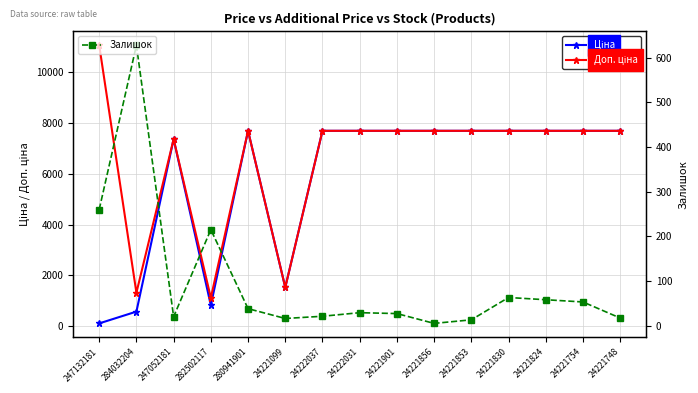

How many lines are shown in the chart?

3